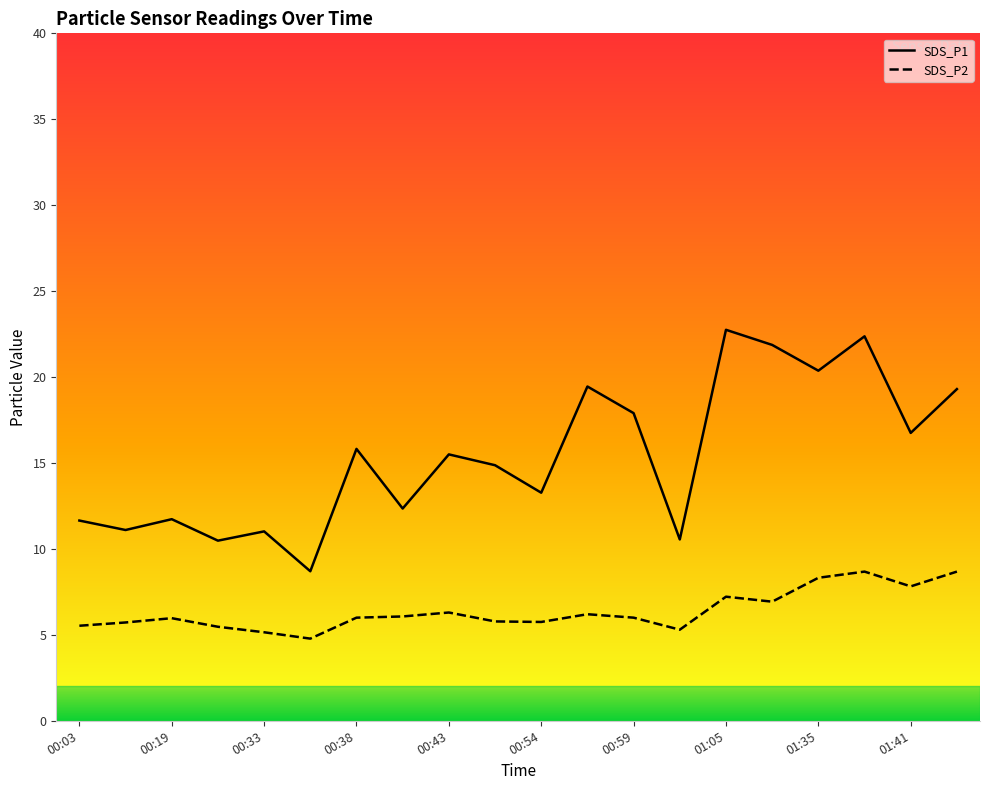

Where is the first local maximum for SDS_P1?

00:19